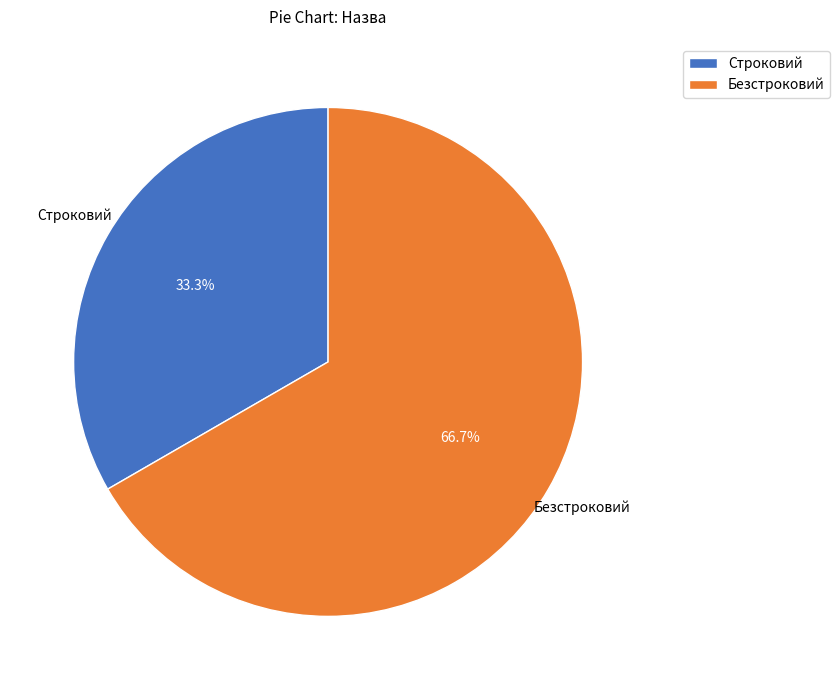

To the nearest percent, what portion does Безстроковий represent?

67%